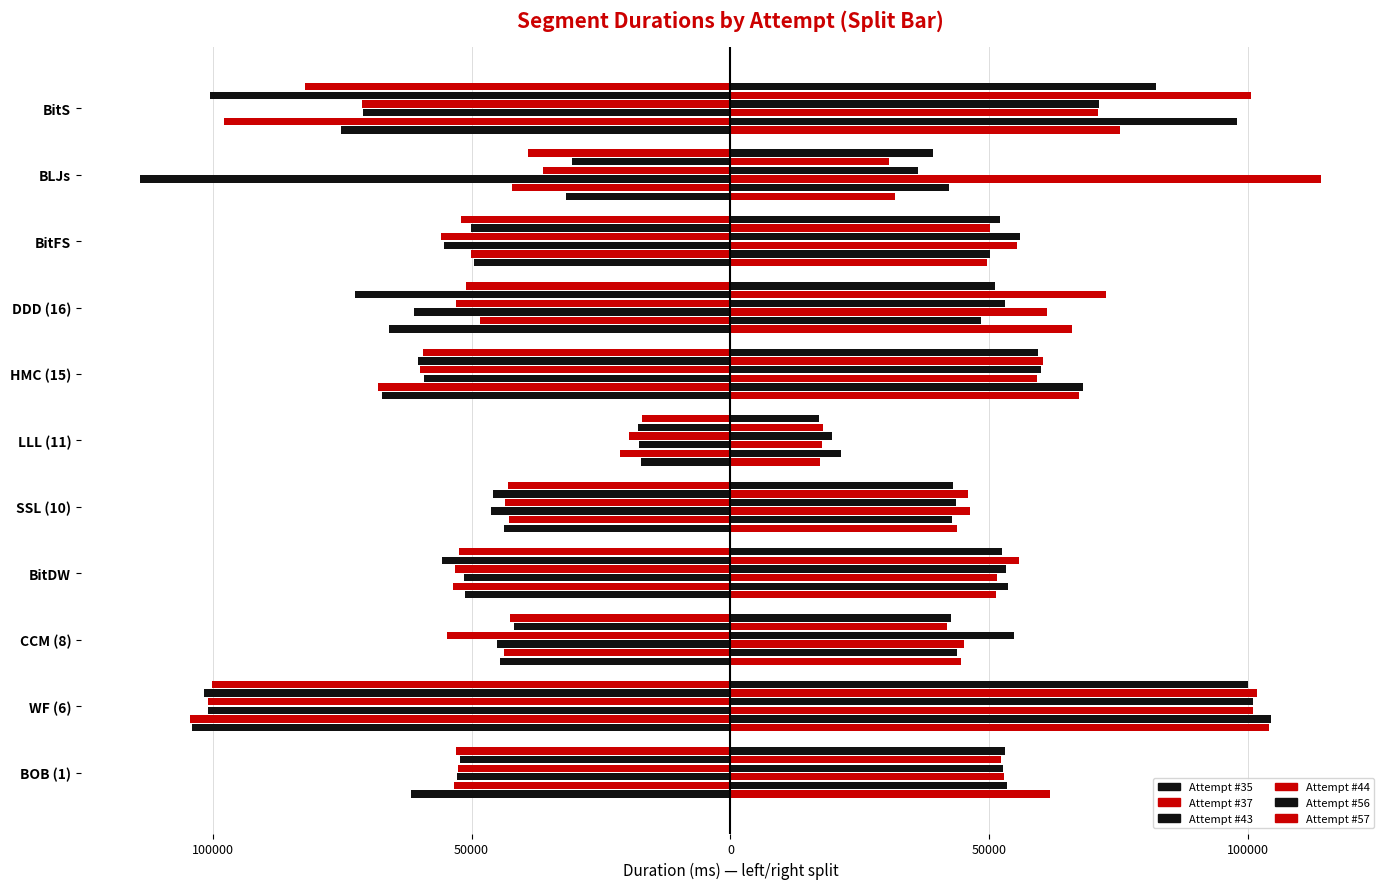

List the series in order of their peak value, lowest first.

Attempt #37, Attempt #44, Attempt #56, Attempt #43, Attempt #35, Attempt #57